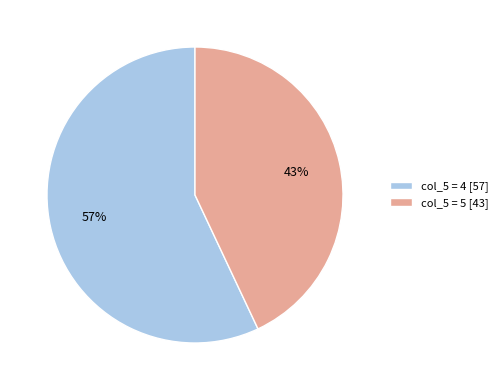

How many segments does this pie chart have?

2